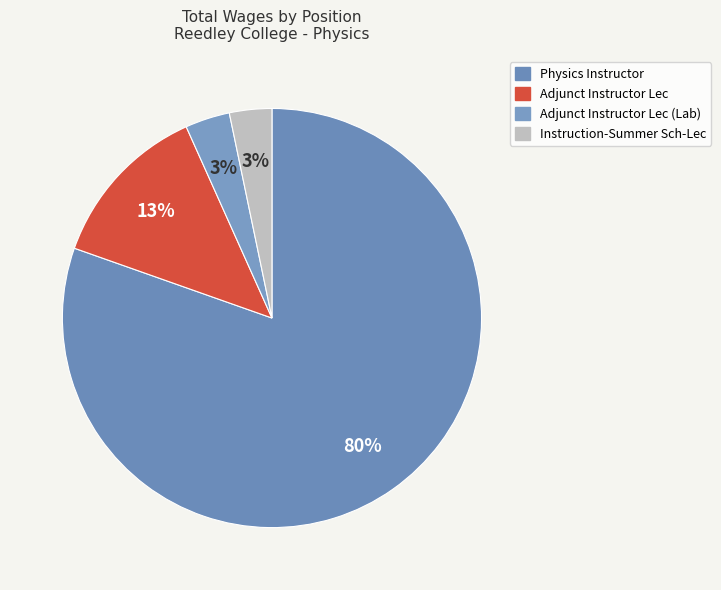

Does any single category account for the majority?

Yes